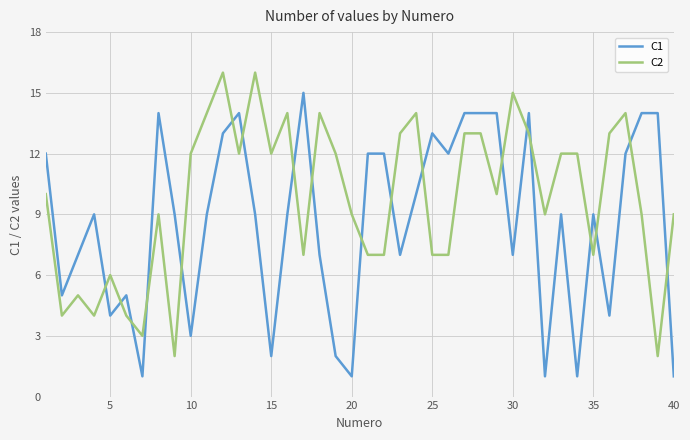

Which series has the largest total across all categories?

C2